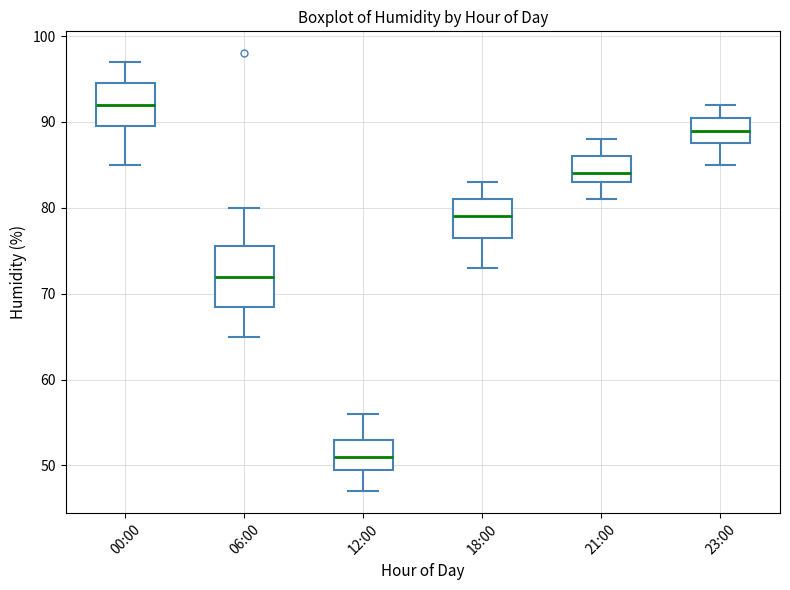

Which box is the tallest, from its lower edge to its upper edge?

06:00